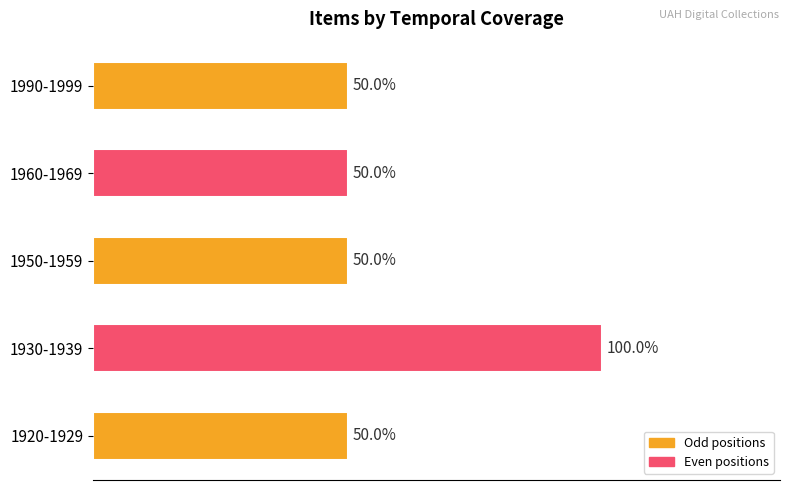

How many data points are above 1?

1